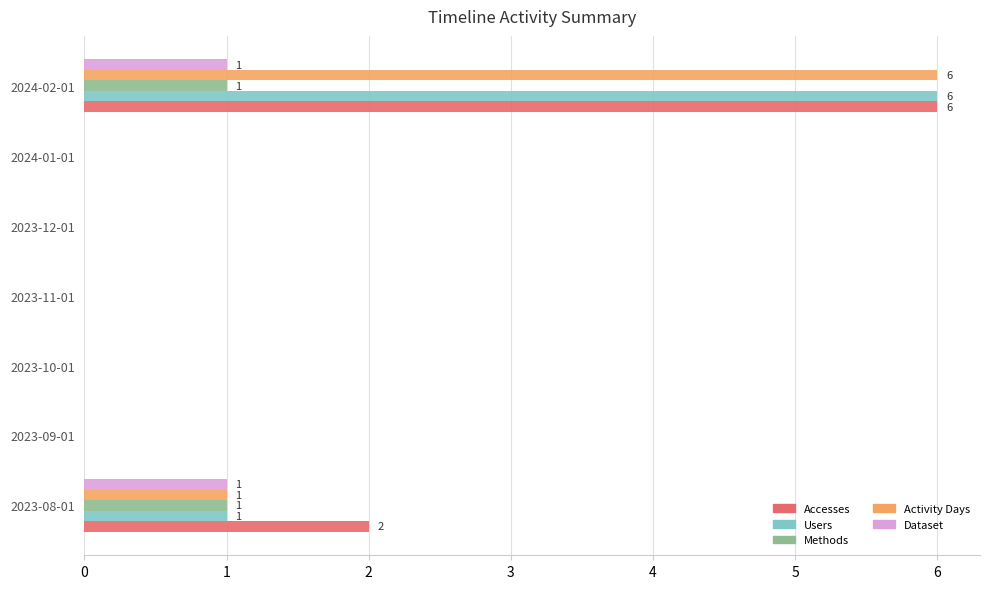

Which label corresponds to the largest value in the chart?

2024-02-01